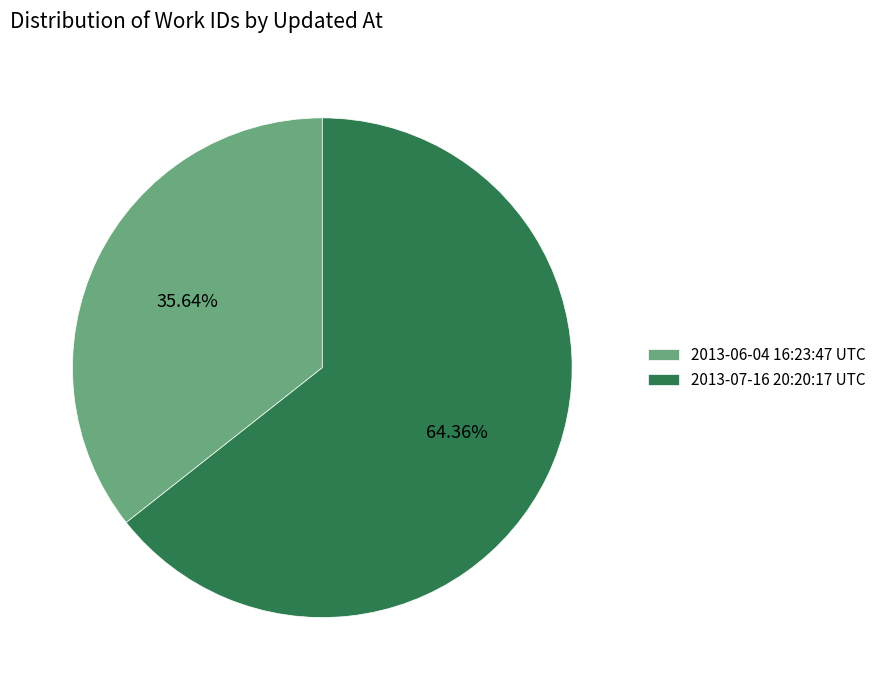

Which category has the biggest portion of the pie?

2013-07-16 20:20:17 UTC